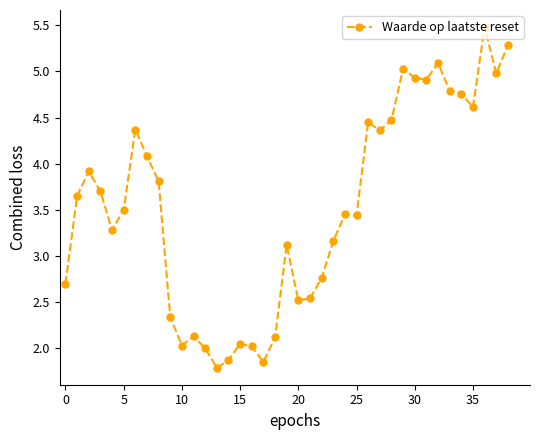

What is the sum of all values?

137.3